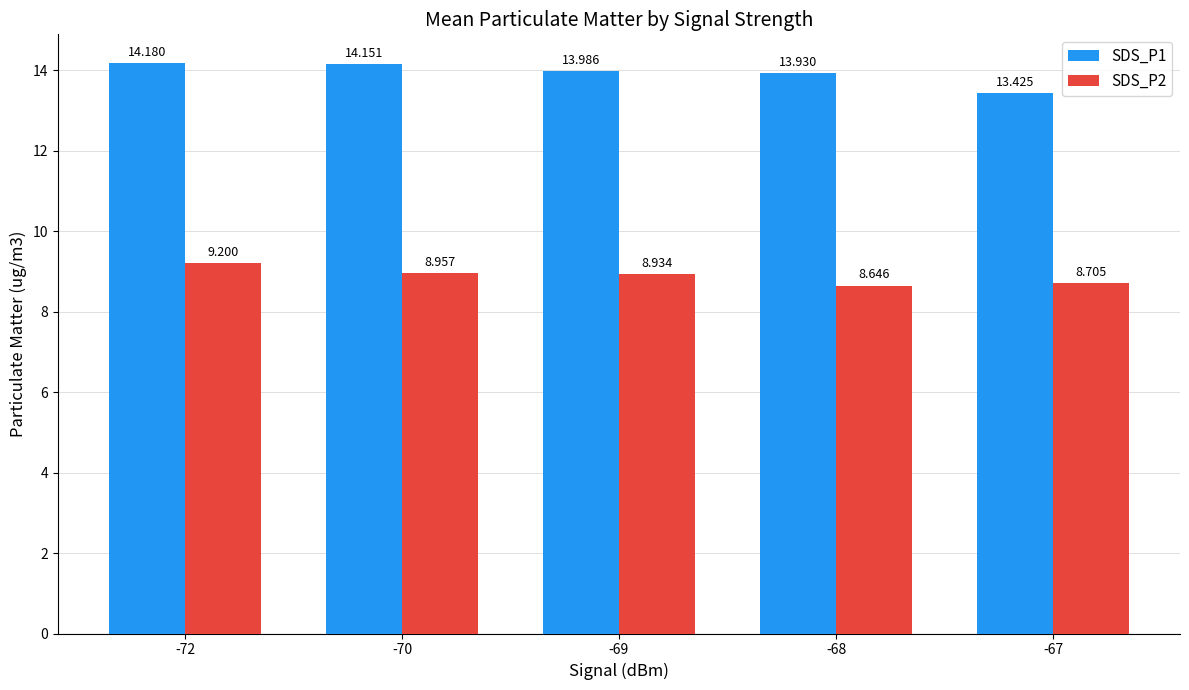

Rank the series at -72 from highest to lowest value.

SDS_P1, SDS_P2